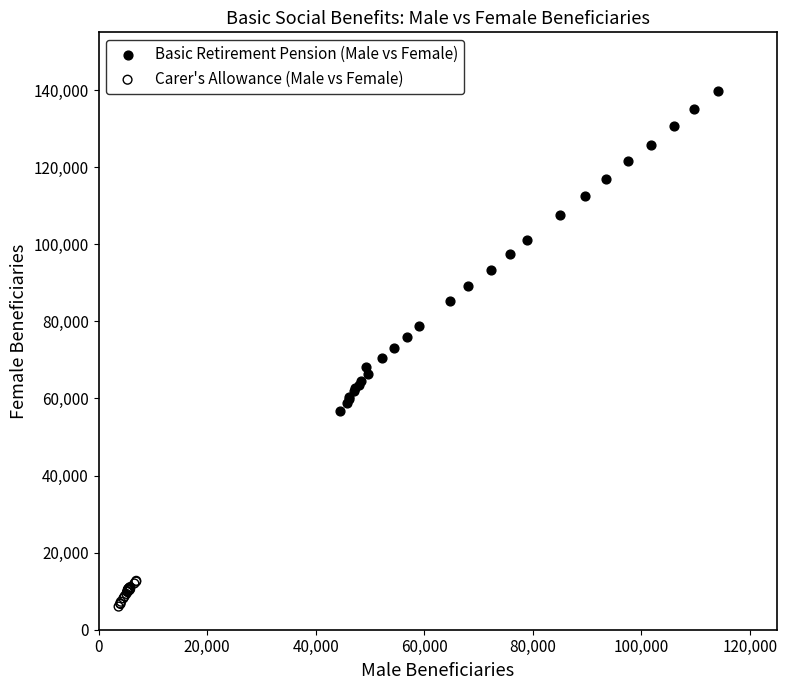

Which series contains the highest Y value?

Basic Retirement Pension (Male vs Female)